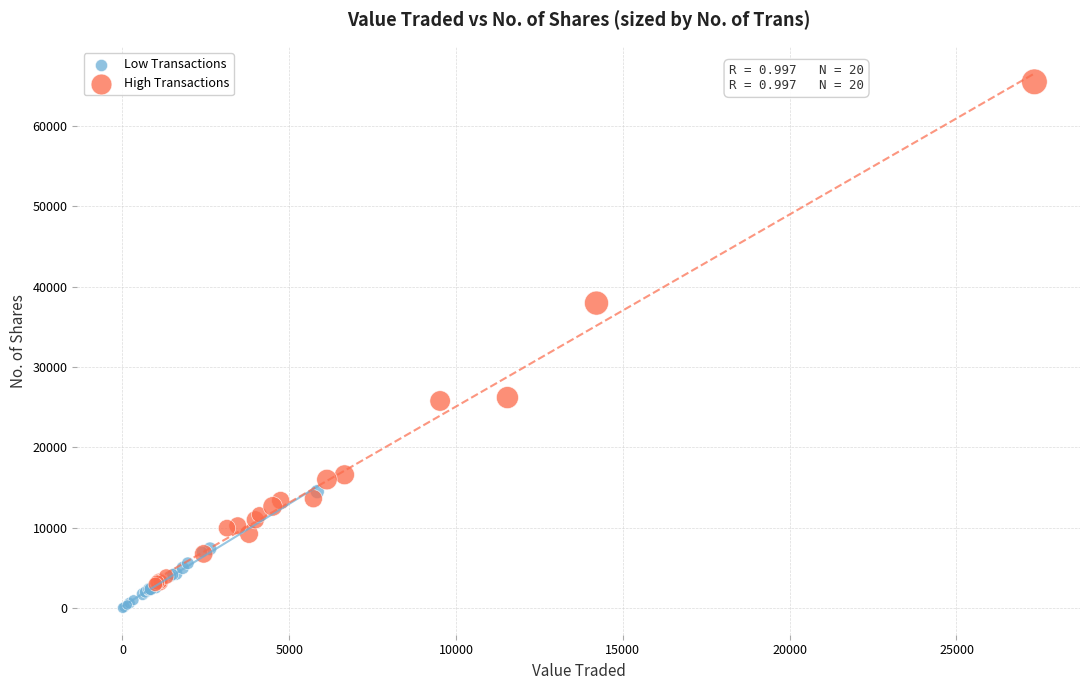

Which series reaches the minimum Y coordinate?

Low Transactions